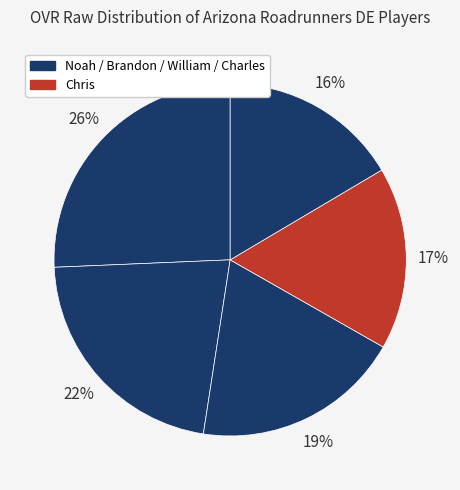

How many slices are in this pie chart?

5